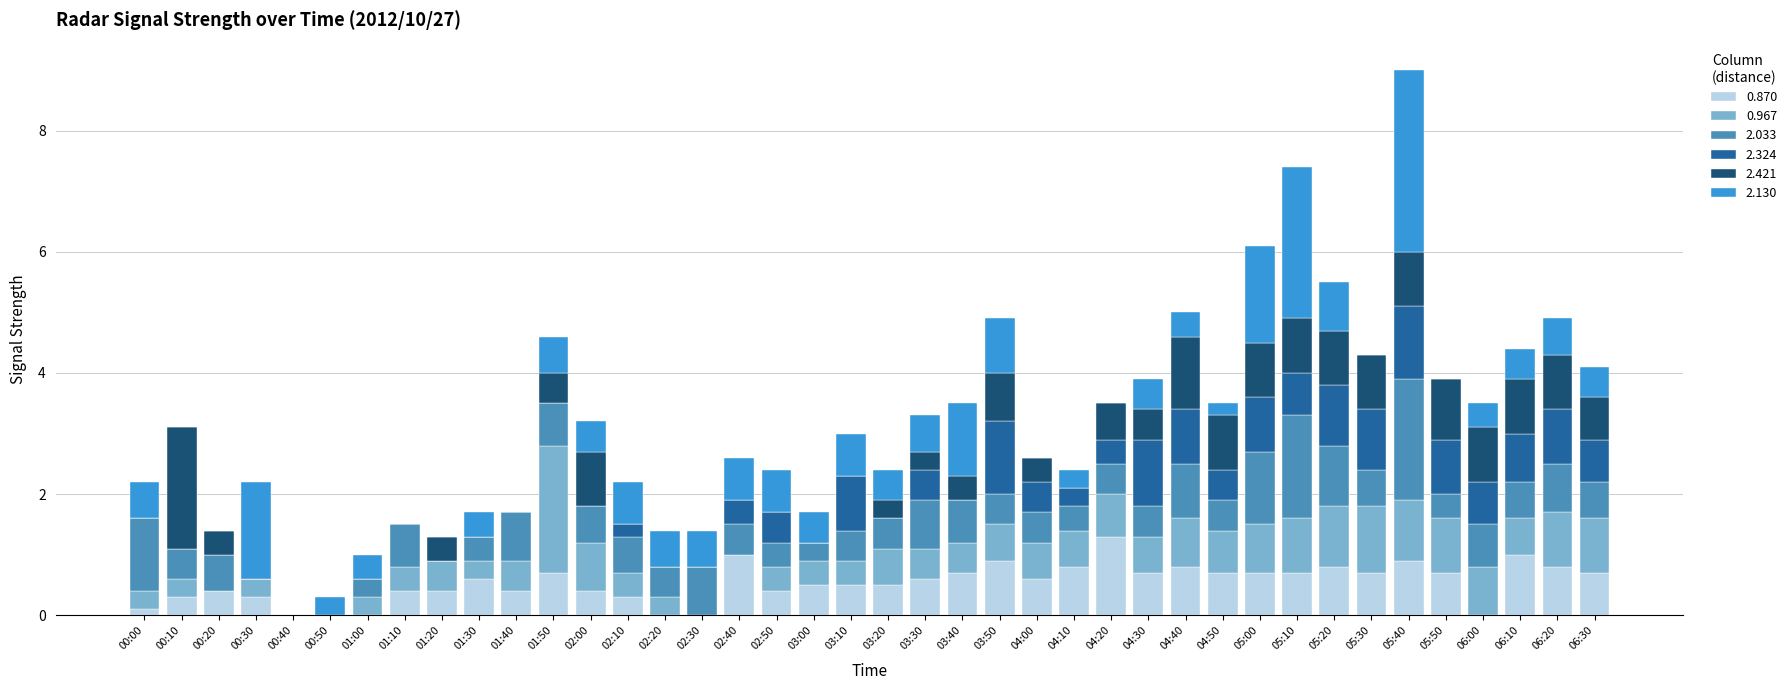

Which category has the highest value in the 0.870 series?

04:20